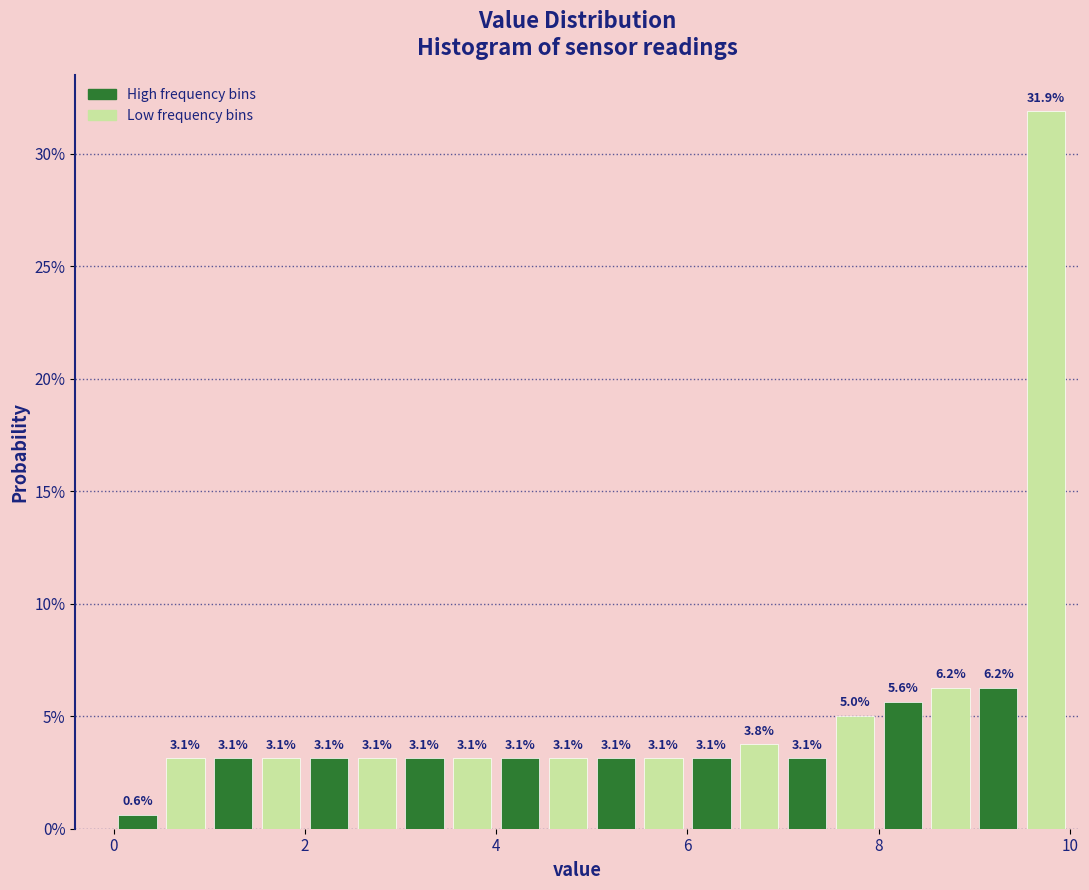

Read against the x-axis, roughly where is the centre of the tallest bar?

9.8